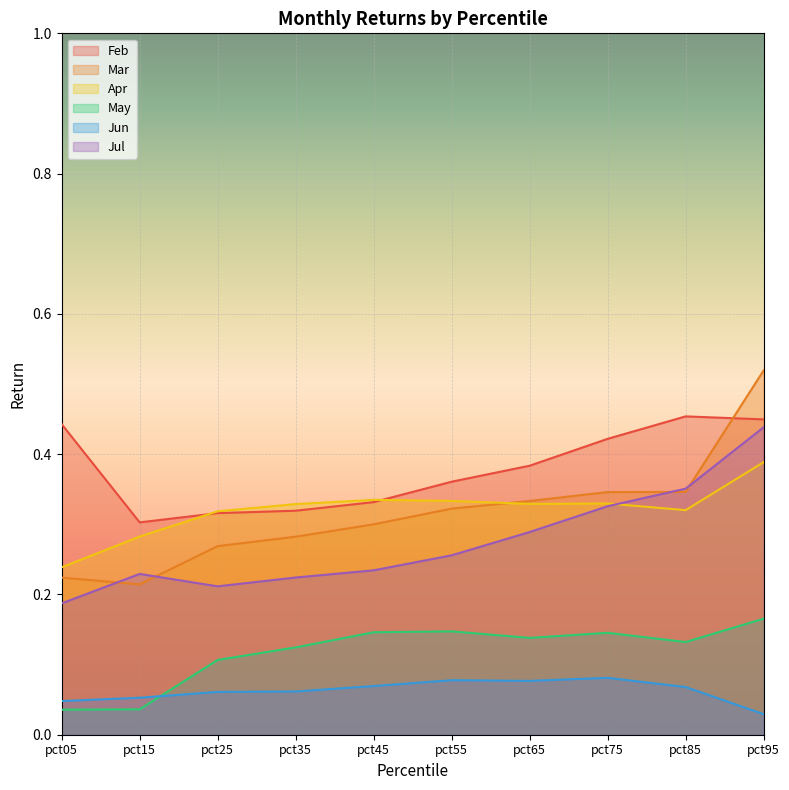

Reading left to right, what are all the values shown in this chart?

Feb: 0.4	0.3	0.3	0.3	0.3	0.4	0.4	0.4	0.5	0.4
Mar: 0.2	0.2	0.3	0.3	0.3	0.3	0.3	0.3	0.3	0.5
Apr: 0.2	0.3	0.3	0.3	0.3	0.3	0.3	0.3	0.3	0.4
May: 0.0	0.0	0.1	0.1	0.1	0.1	0.1	0.1	0.1	0.2
Jun: 0.0	0.1	0.1	0.1	0.1	0.1	0.1	0.1	0.1	0.0
Jul: 0.2	0.2	0.2	0.2	0.2	0.3	0.3	0.3	0.4	0.4